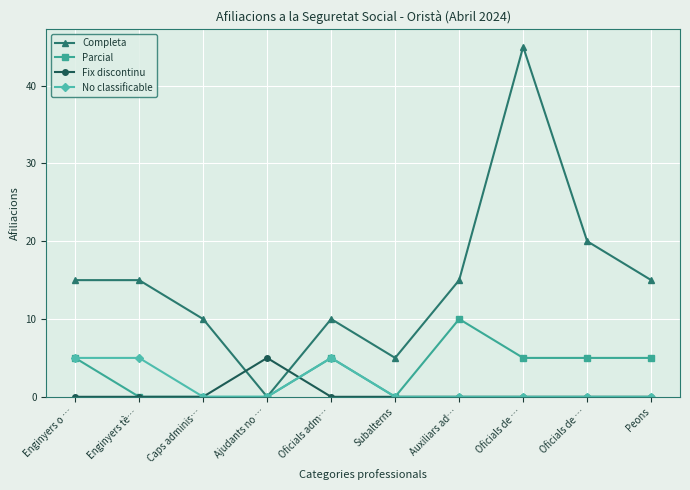

What is the average value of the Parcial series?

4